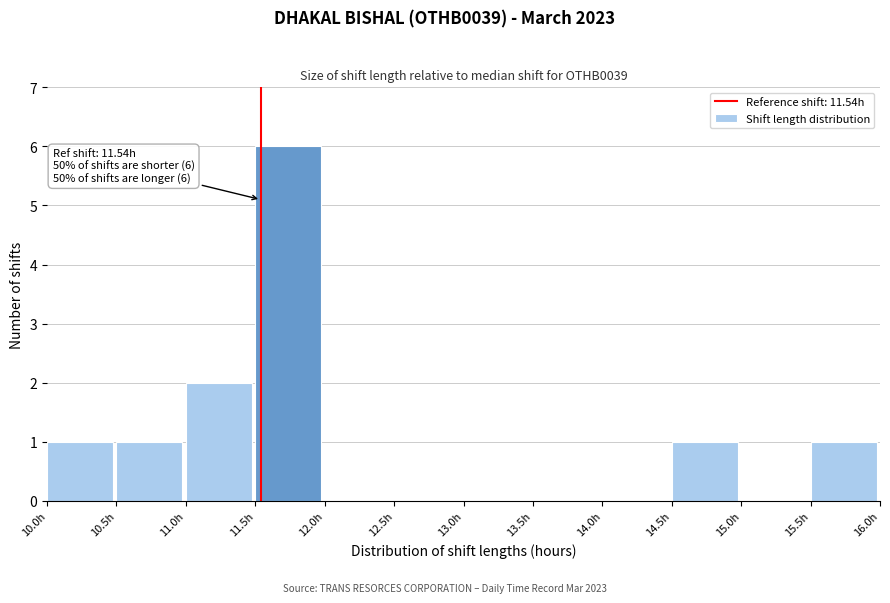

Over which range of the x-axis is the bar tallest?

11.5 to 12.0